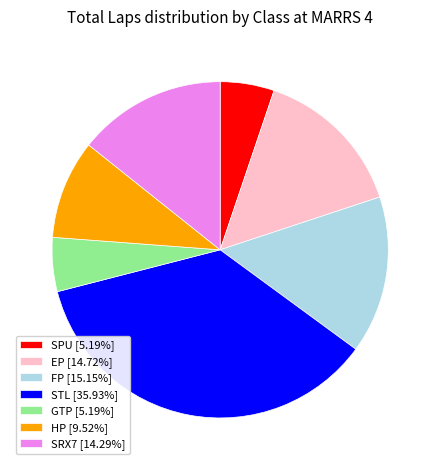

Is SRX7 [14.29%] the majority of the pie?

No